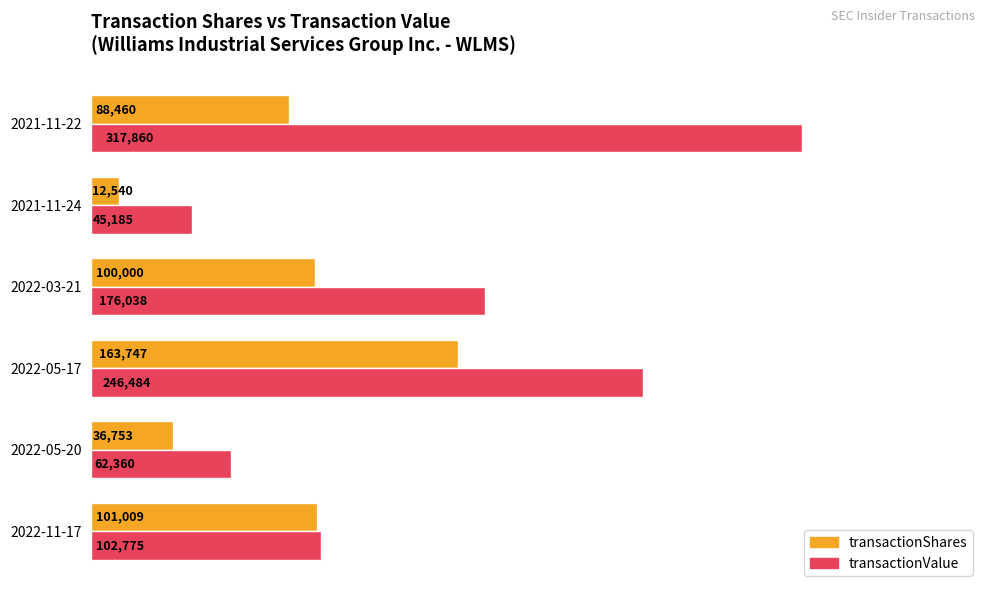

Count the number of data series in this chart.

2